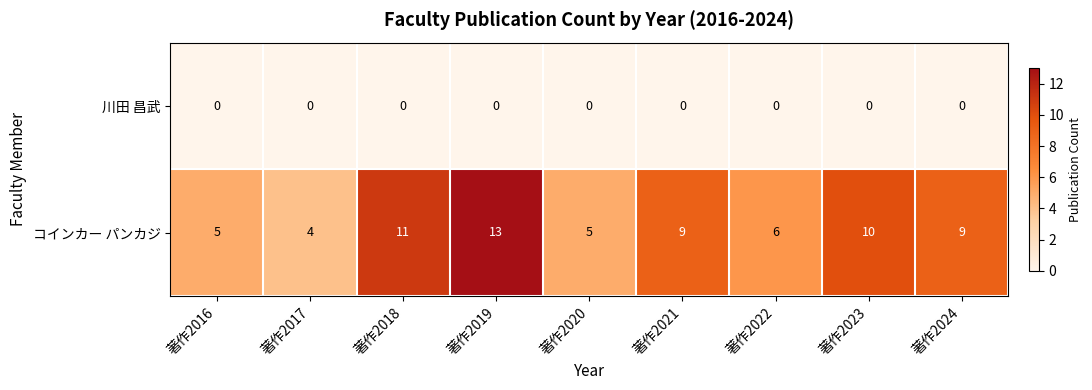

What is the total value across all series at 著作2018?

11